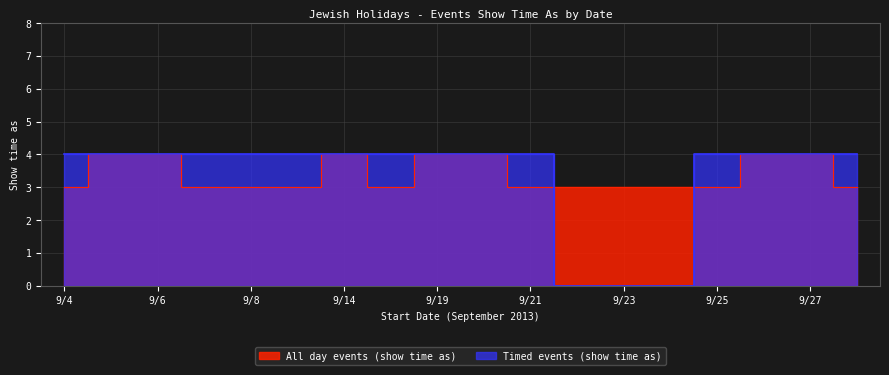

Which has a higher value, 9/25 or 9/22?

9/25